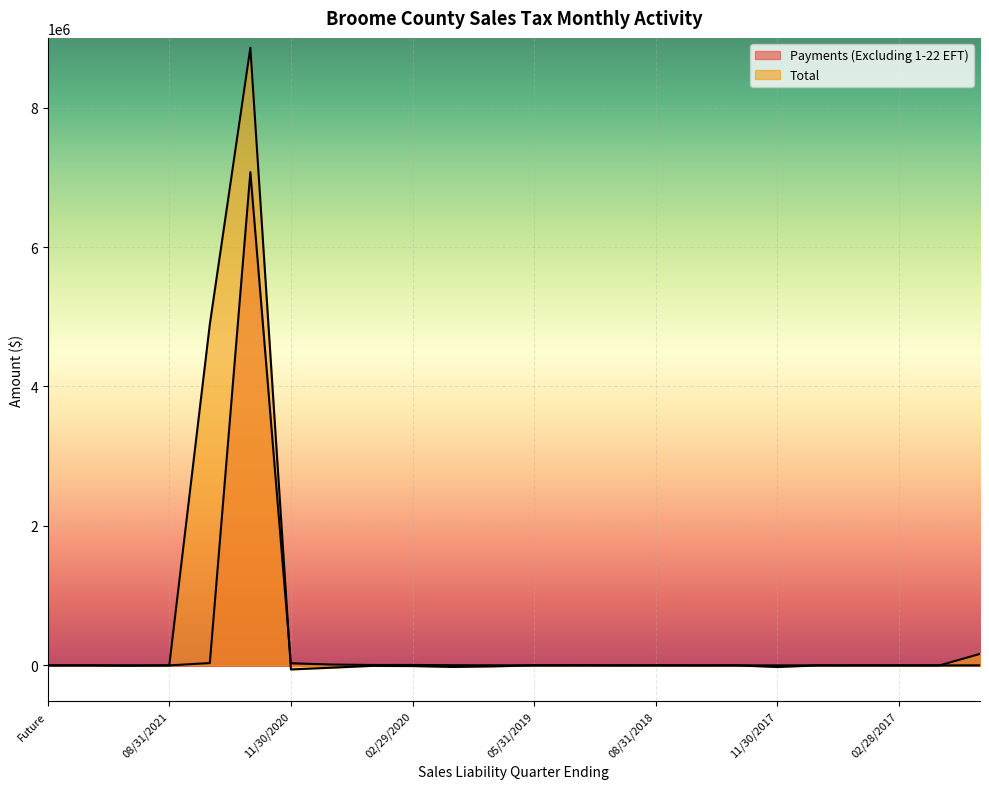

What are all the series names shown in the legend?

Payments (Excluding 1-22 EFT), Total